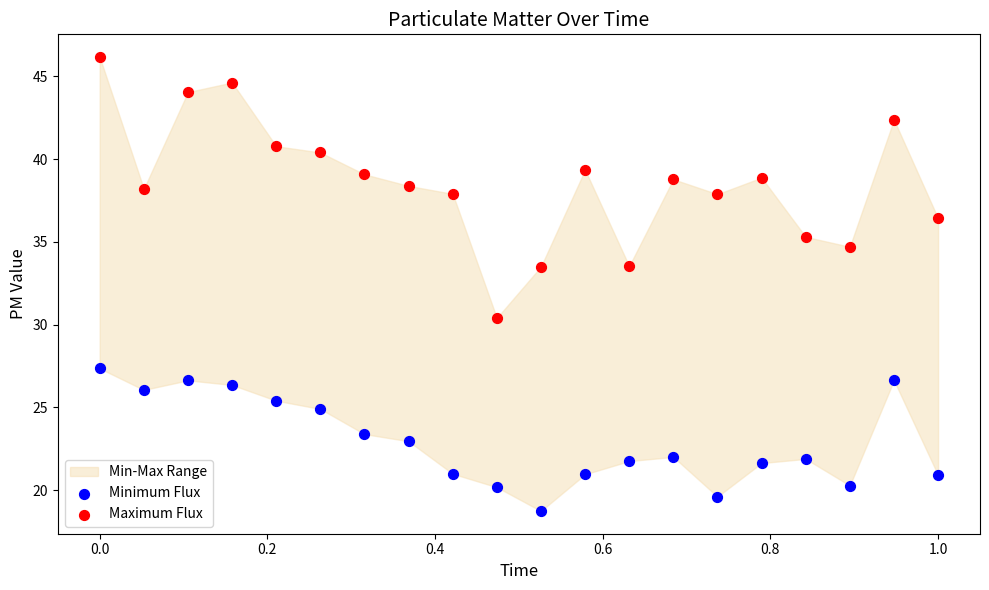

Across all data points, what is the range of X values (max minus min)?

1.0